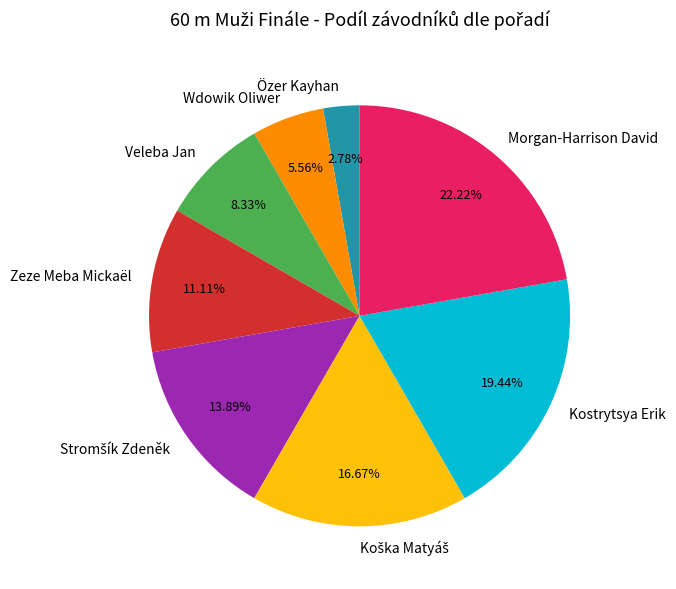

Between Zeze Meba Mickaël and Wdowik Oliwer, which is larger?

Zeze Meba Mickaël